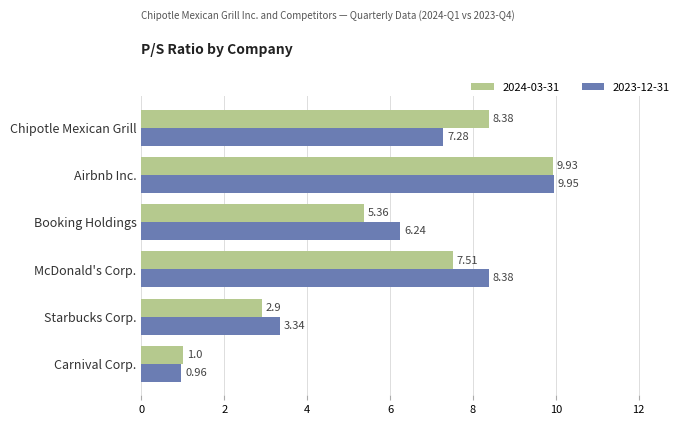

What is the difference between the 2024-03-31 values at Airbnb Inc. and McDonald's Corp.?

2.4